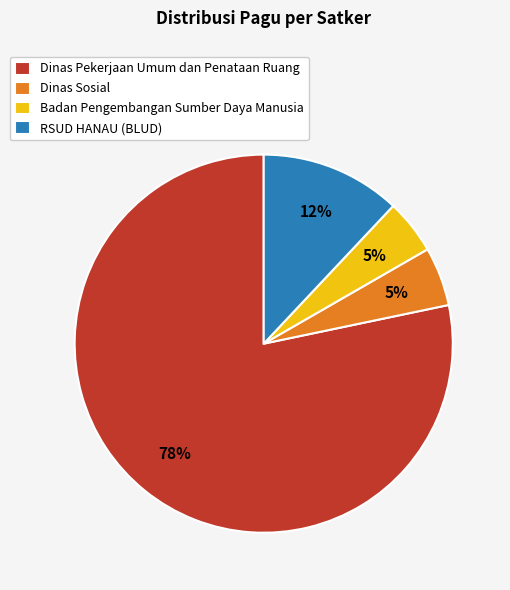

True or false: Dinas Pekerjaan Umum dan Penataan Ruang accounts for 78% of the total.

True